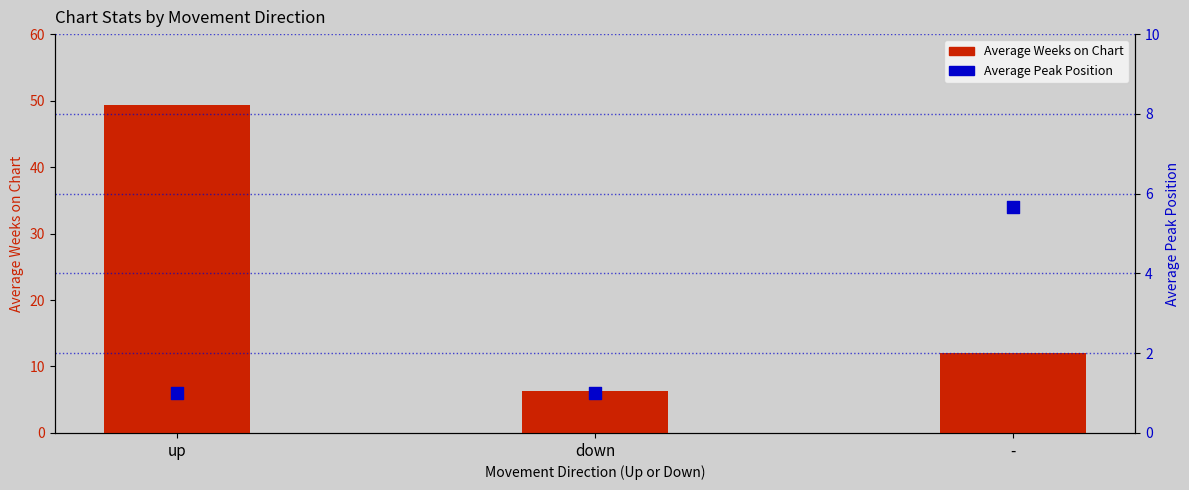

Which series has the widest spread of Y values?

Average Weeks on Chart